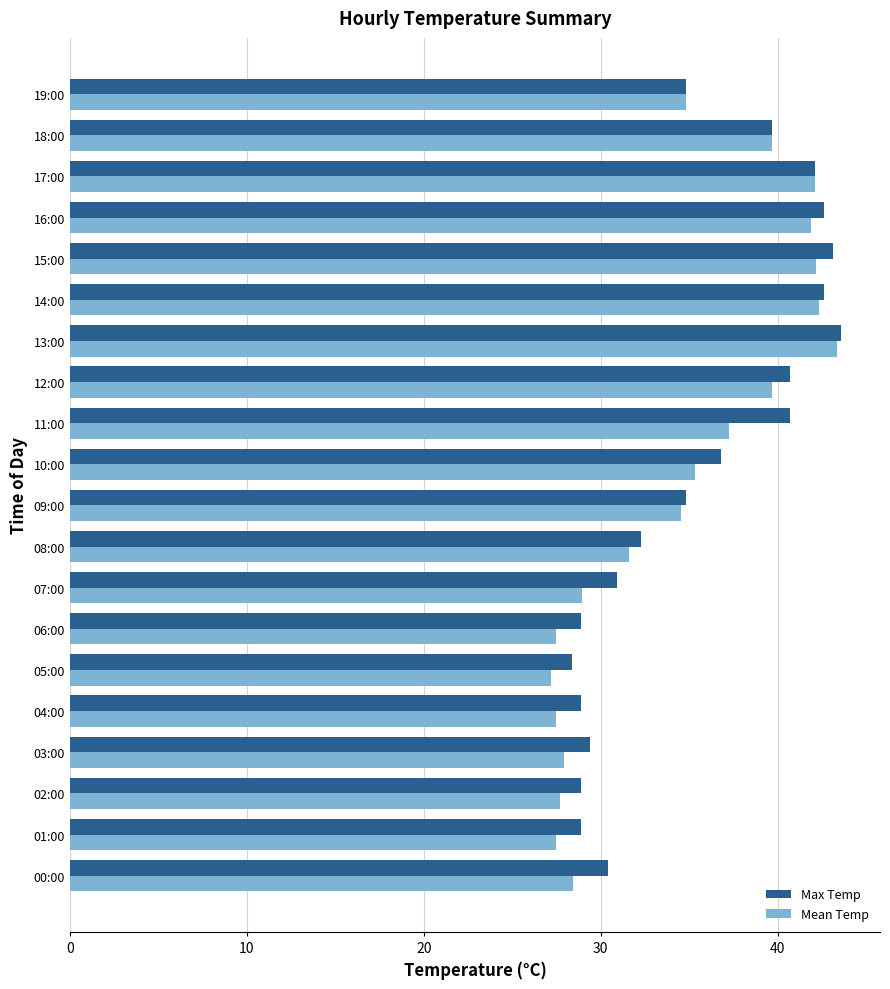

Where is Max Temp nearest to the value 36?

10:00